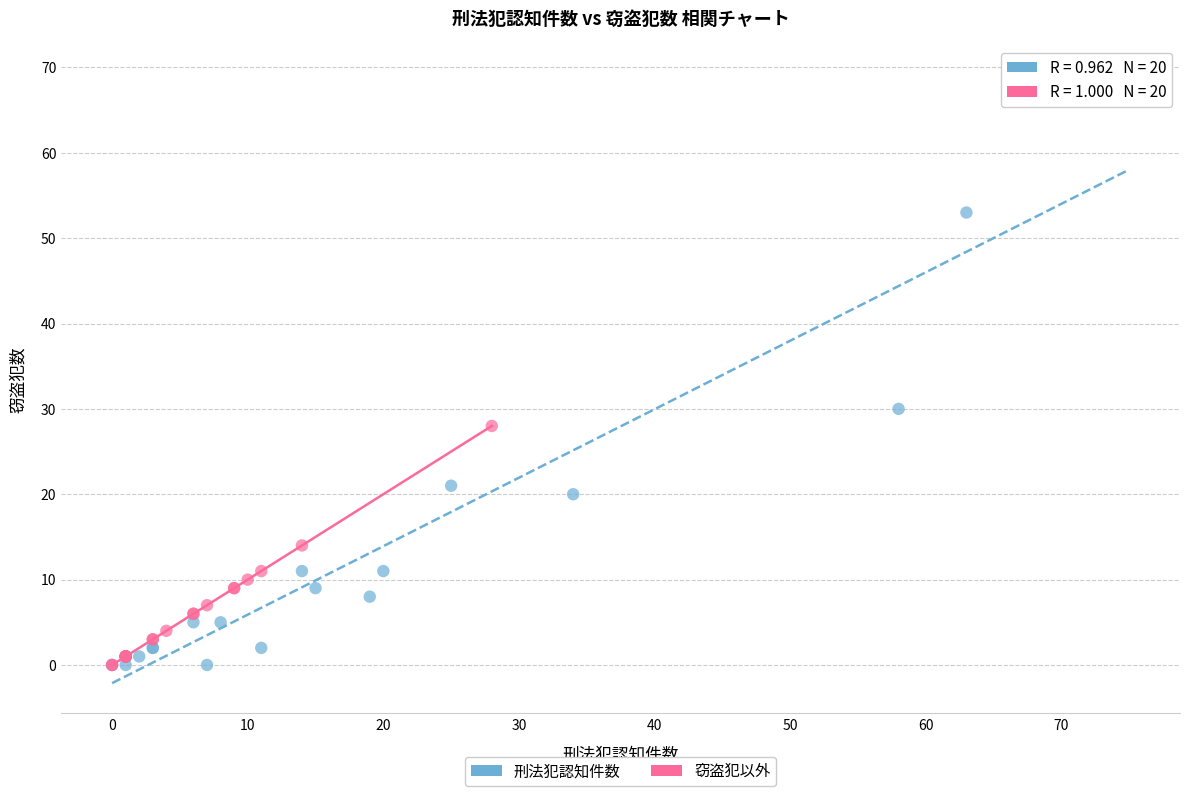

What are all the series names shown in the legend?

刑法犯認知件数, 窃盗犯以外